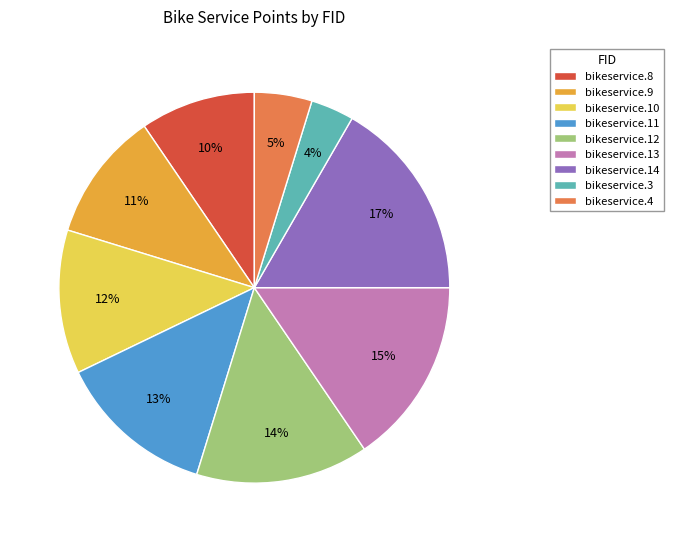

The bikeservice.11 slice represents 13% of the pie. True or false?

True